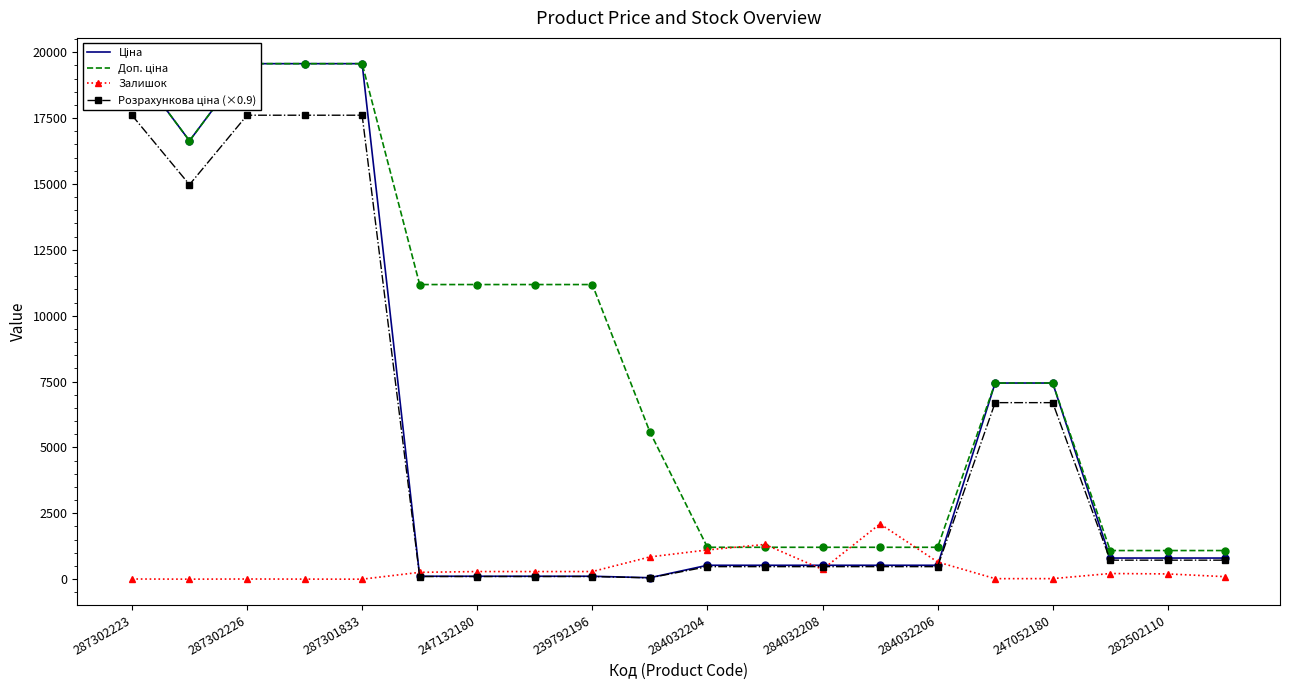

What is the maximum value for Залишок?

2099.0